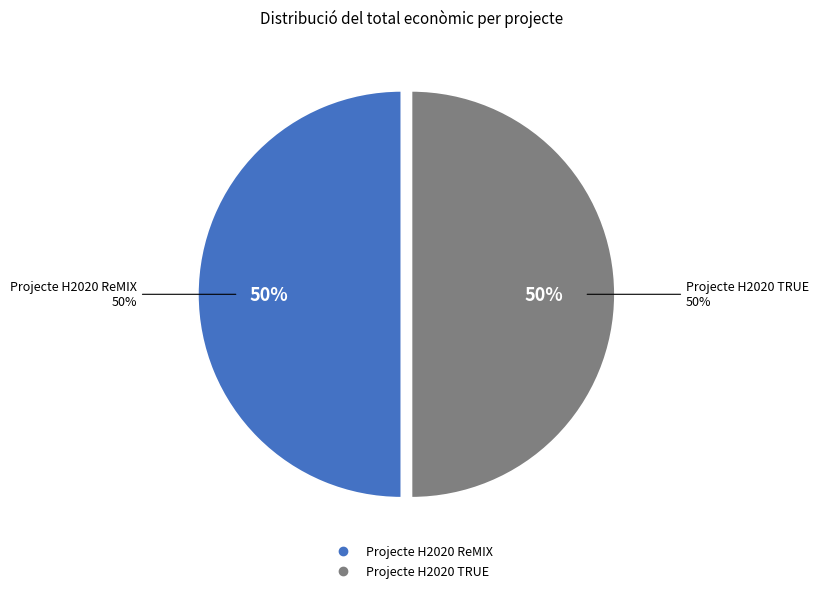

What is the ratio of the value at Projecte H2020 ReMIX to the value at Projecte H2020 TRUE?

1.0